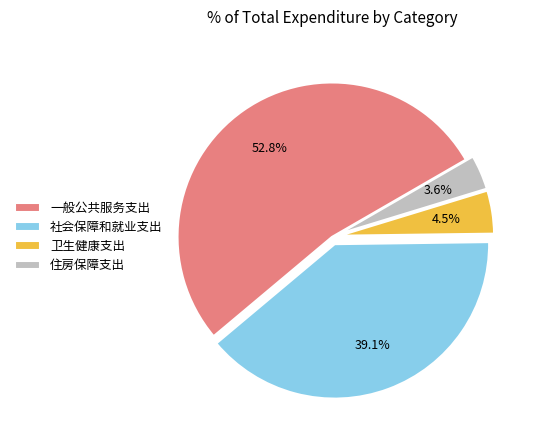

How many slices are in this pie chart?

4